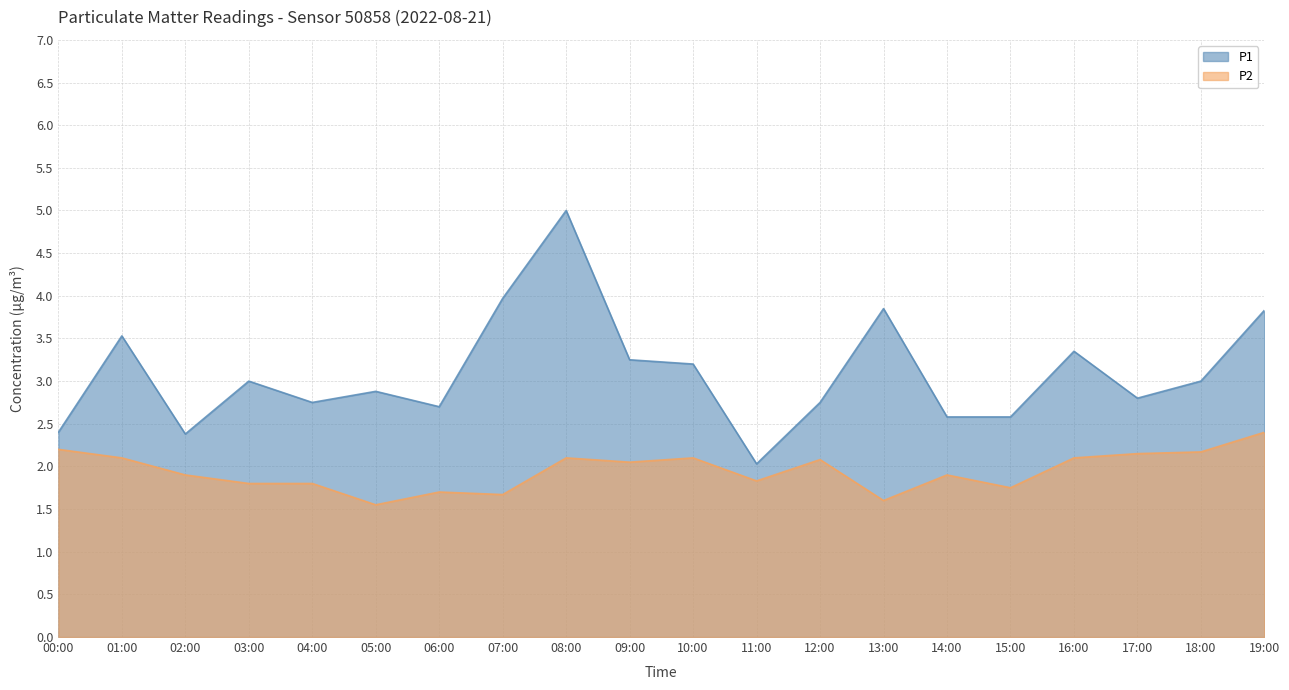

What is the sum of the P2 values at 10:00 and 06:00?

3.8